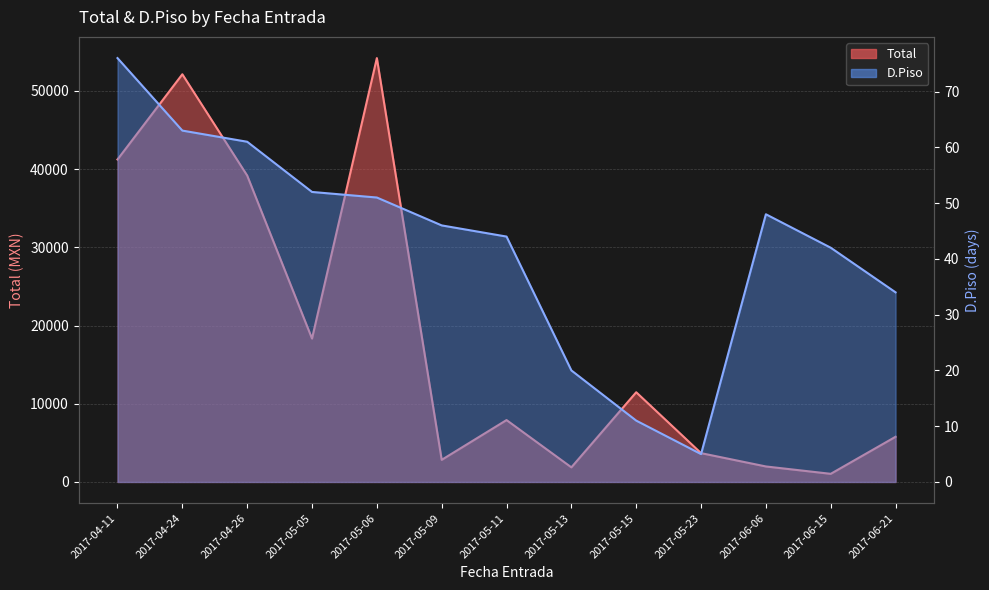

Reading right to left, transcribe all the data shown in this chart.

Total: 5781.8	1041.9	1983.6	3687.6	11475.1	1871.4	7917.1	2830.9	54209.5	18339.3	39190.4	52139.5	41241.5
D.Piso: 34.0	42.0	48.0	5.0	11.0	20.0	44.0	46.0	51.0	52.0	61.0	63.0	76.0